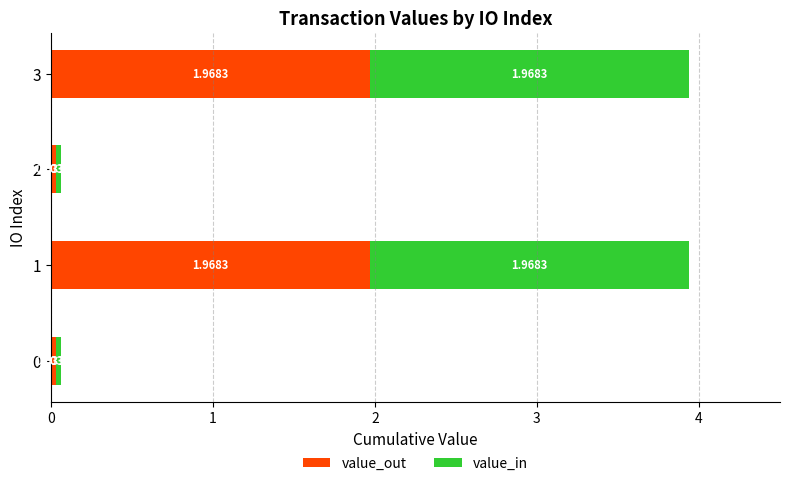

What is the average value of the value_out series?

1.0